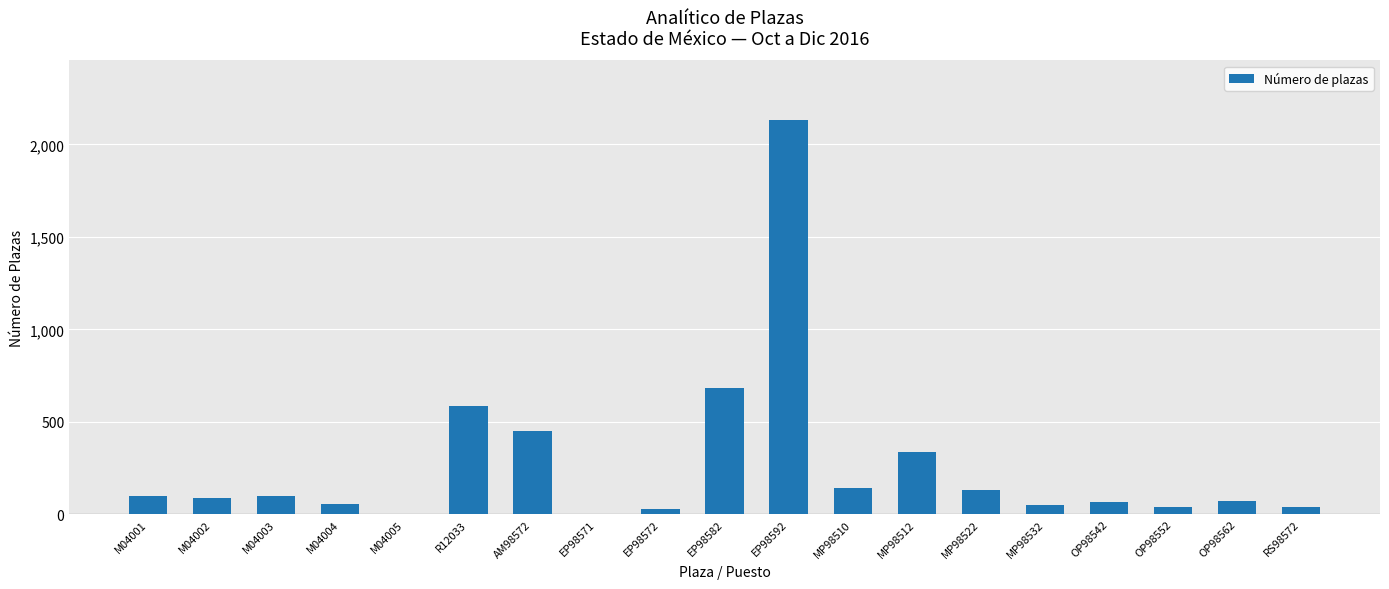

What is the sum of all values?

5114